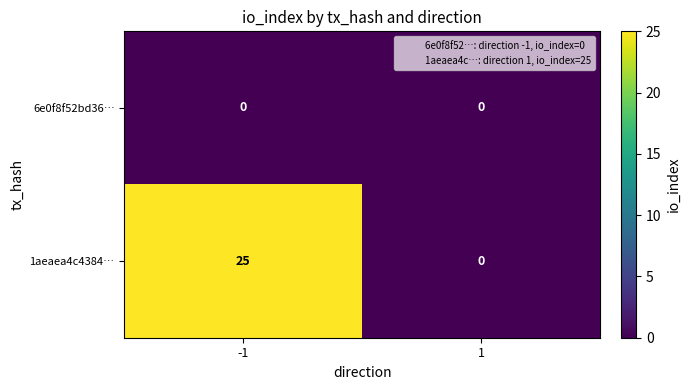

What is the difference between the 1aeaea4c4384… values at 1 and -1?

25